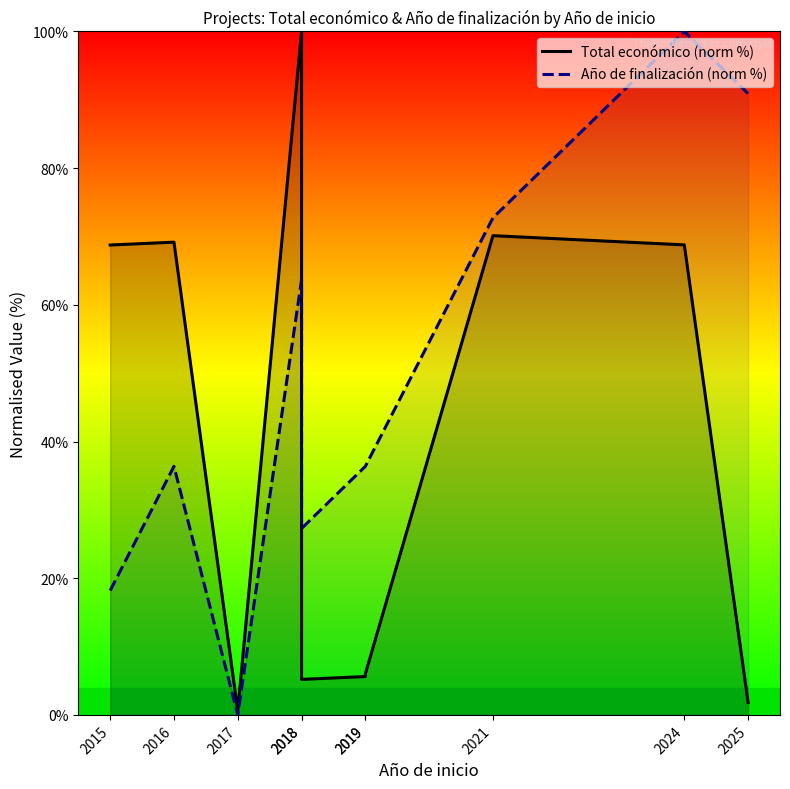

What is the difference between the highest and lowest values at 2018?

36.4